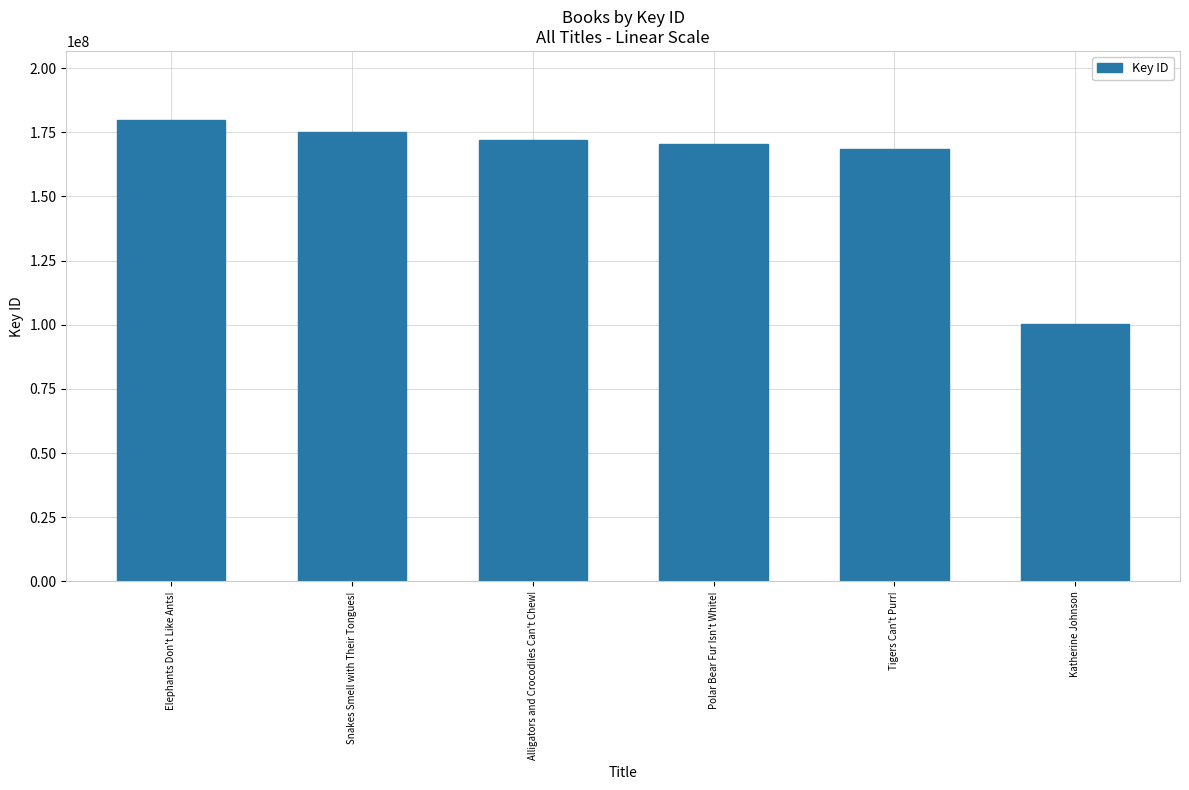

Is it true that the value at Snakes Smell with Their Tongues! is 175165663?

True